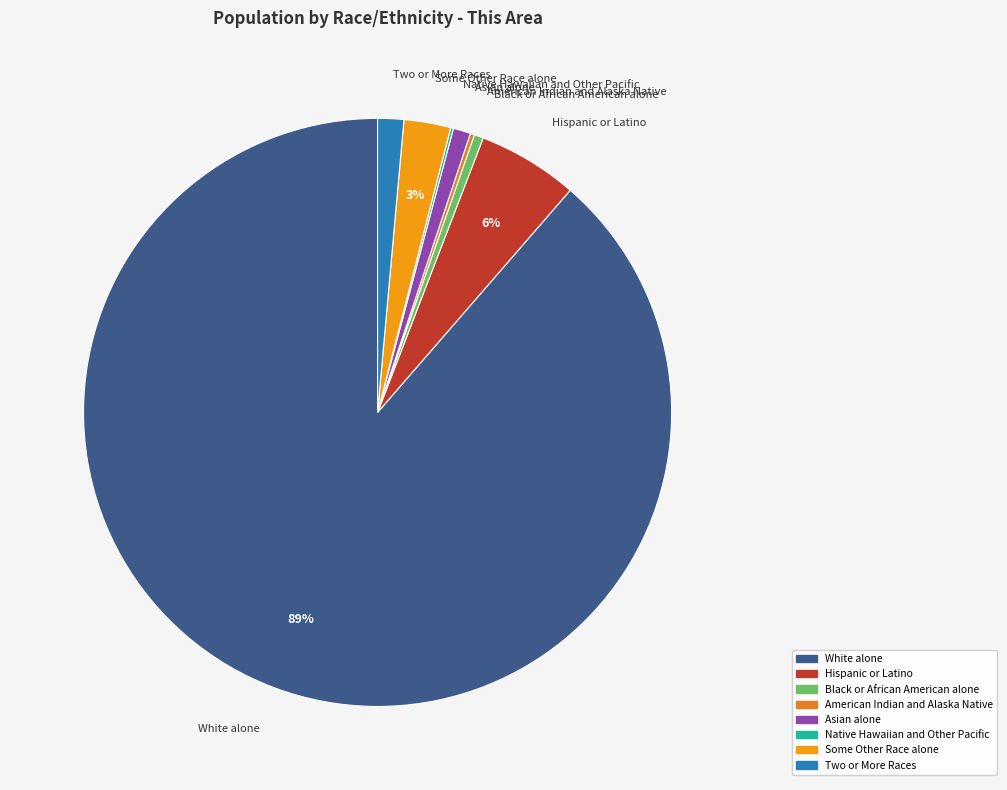

Do Some Other Race alone and Hispanic or Latino together represent more than half of the pie?

No